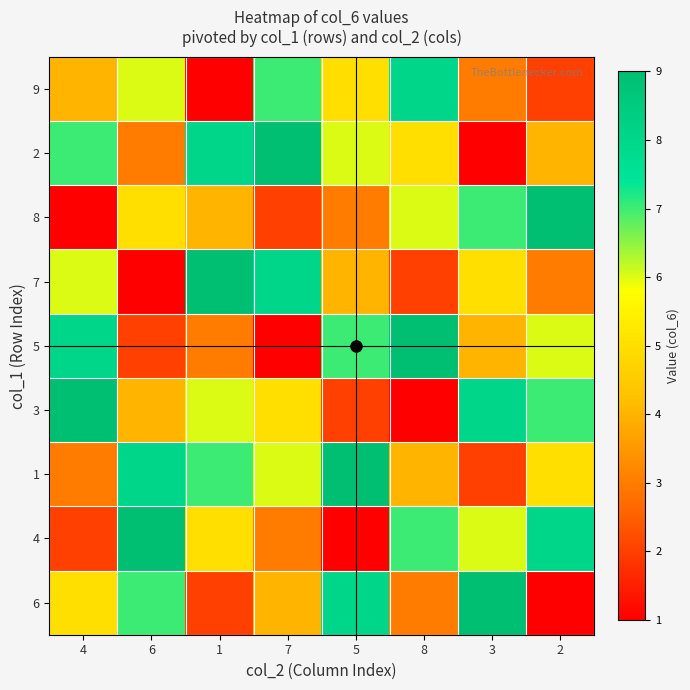

At how many categories does at least one series exceed 5?

8